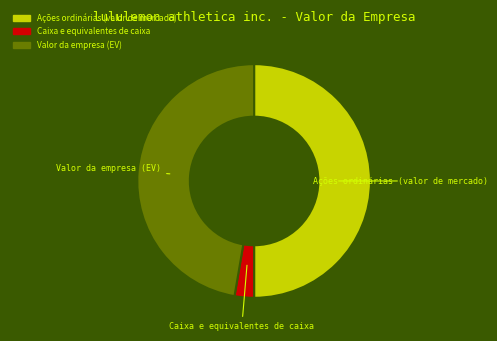

Does Valor da empresa (EV) represent more than half of the total?

No